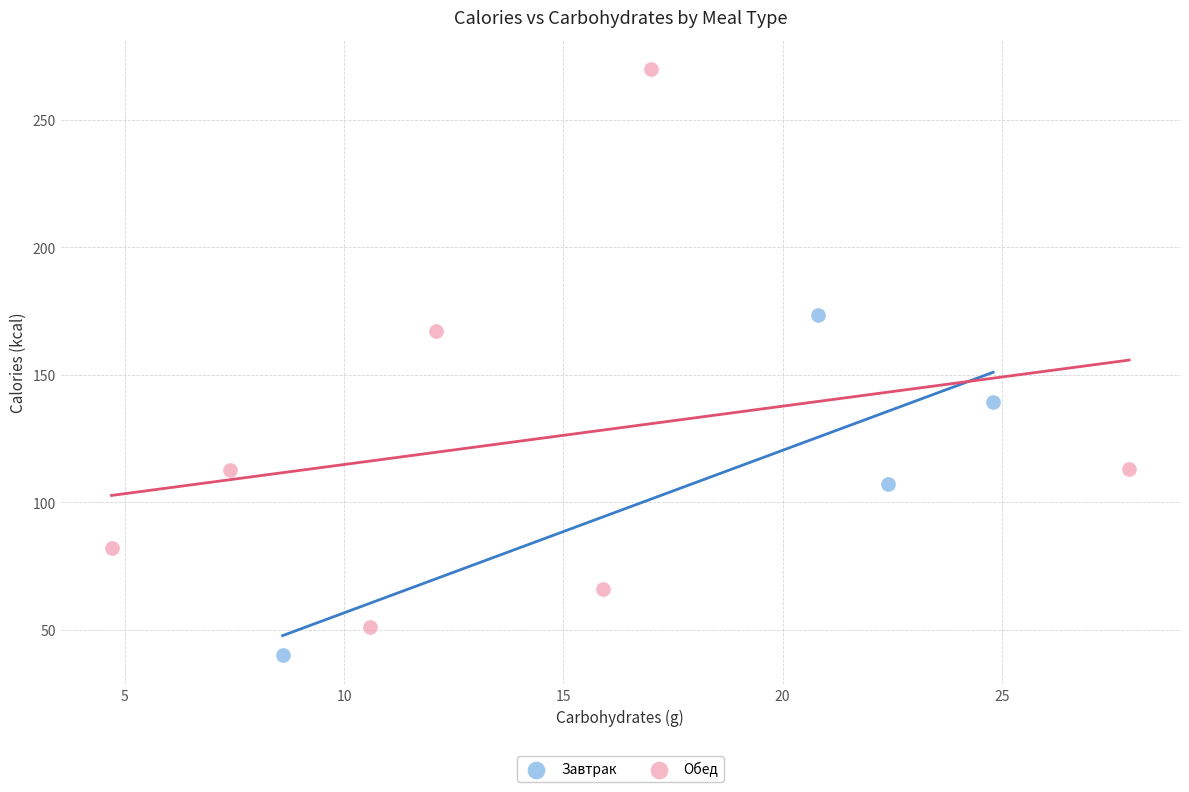

Which series reaches the maximum Y coordinate?

Обед